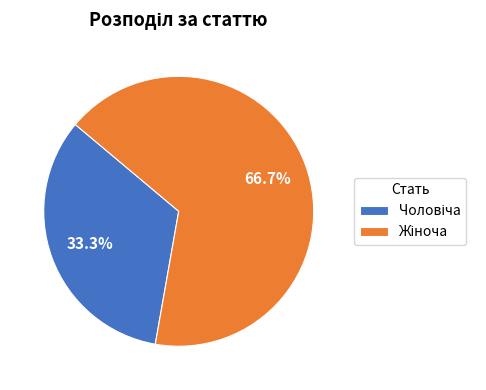

How many slices are in this pie chart?

2